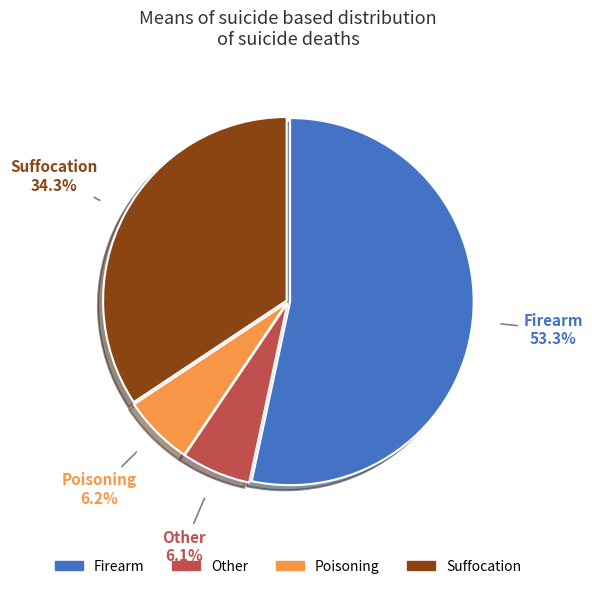

Is there a majority slice in this chart?

Yes